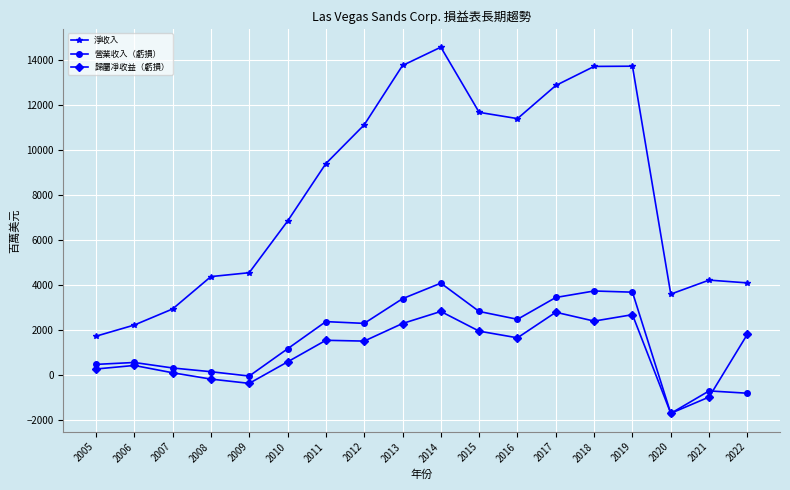

True or false: 淨收入 has more than 1 points higher than both neighbors.

True